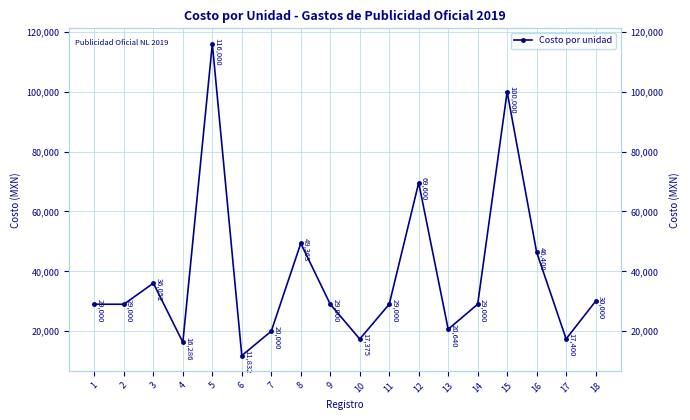

What is the greatest value displayed?

116000